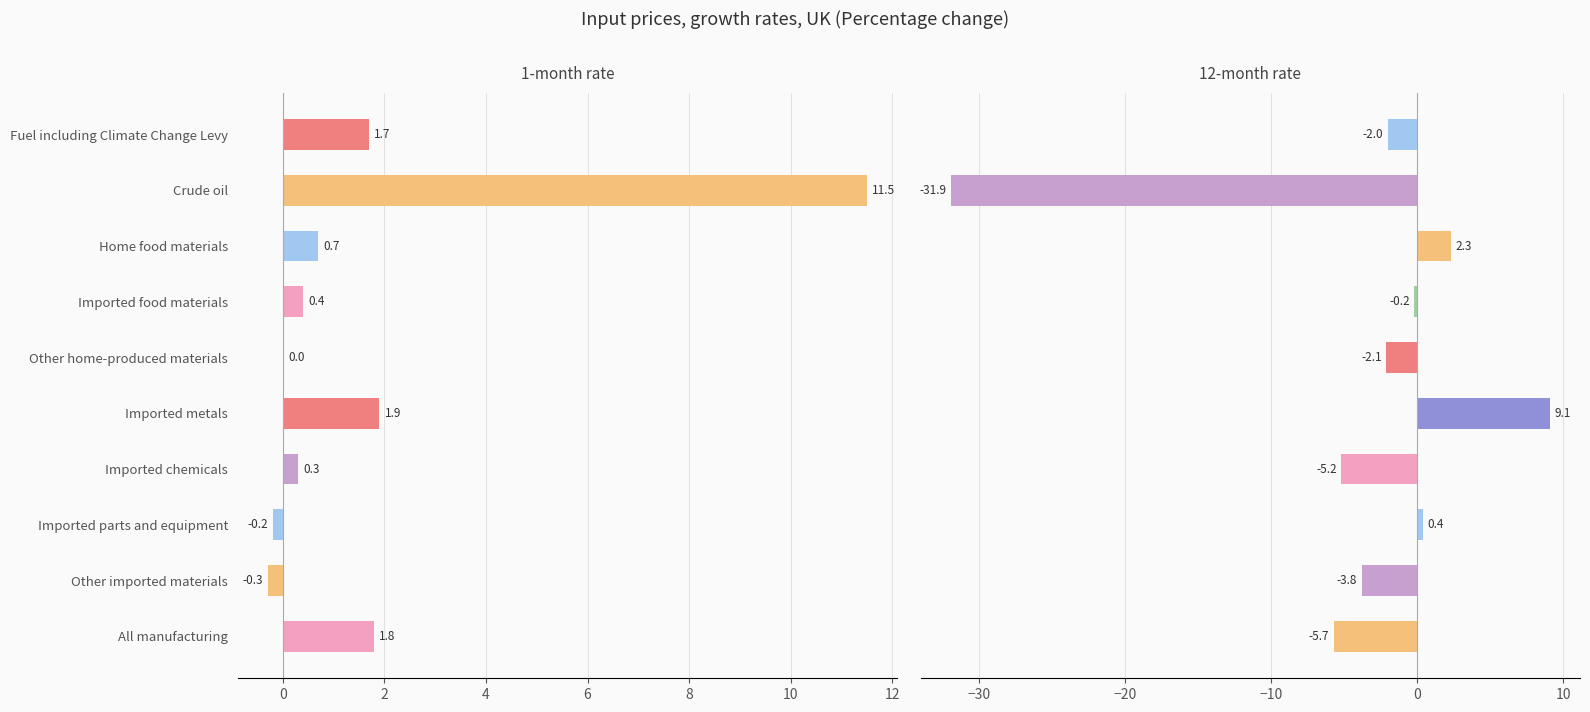

Reading left to right, extract all data points from this chart.

1-month rate: 1.7	11.5	0.7	0.4	0.0	1.9	0.3	-0.2	-0.3	1.8
12-month rate: -2.0	-31.9	2.3	-0.2	-2.1	9.1	-5.2	0.4	-3.8	-5.7